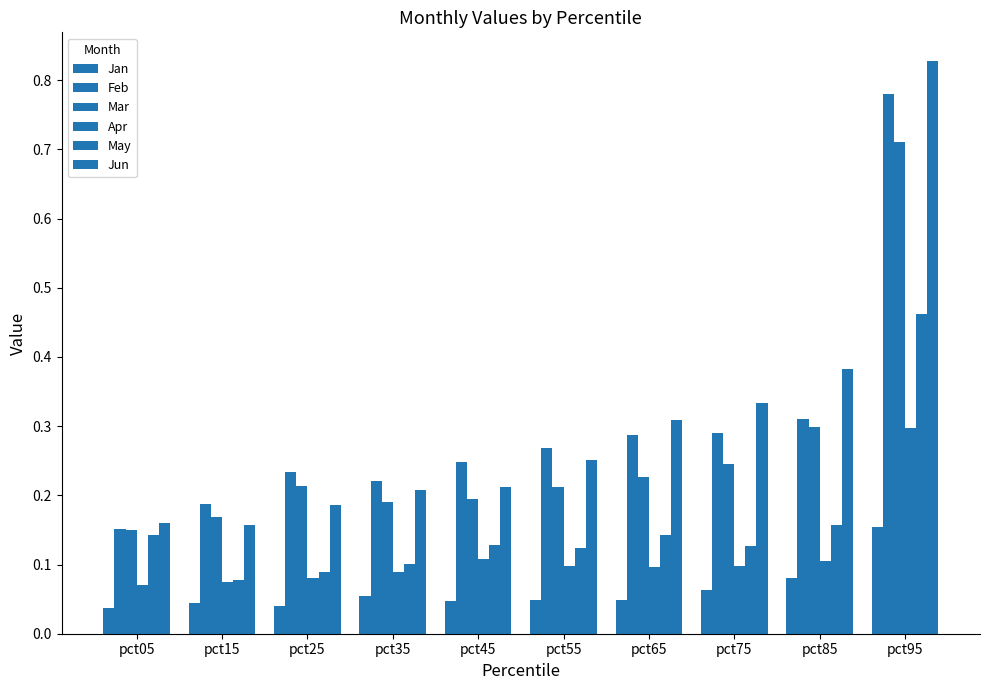

Rank the series by their maximum value, from highest to lowest.

Jun, Feb, Mar, May, Apr, Jan